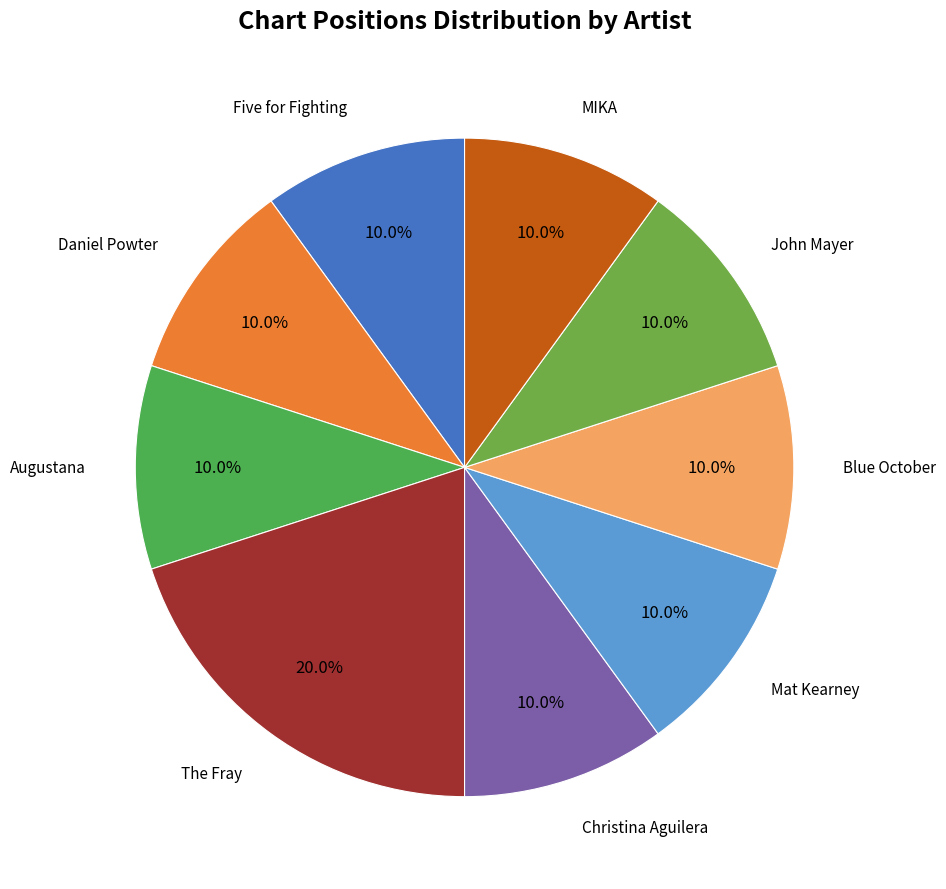

To the nearest percent, what portion does John Mayer represent?

10%